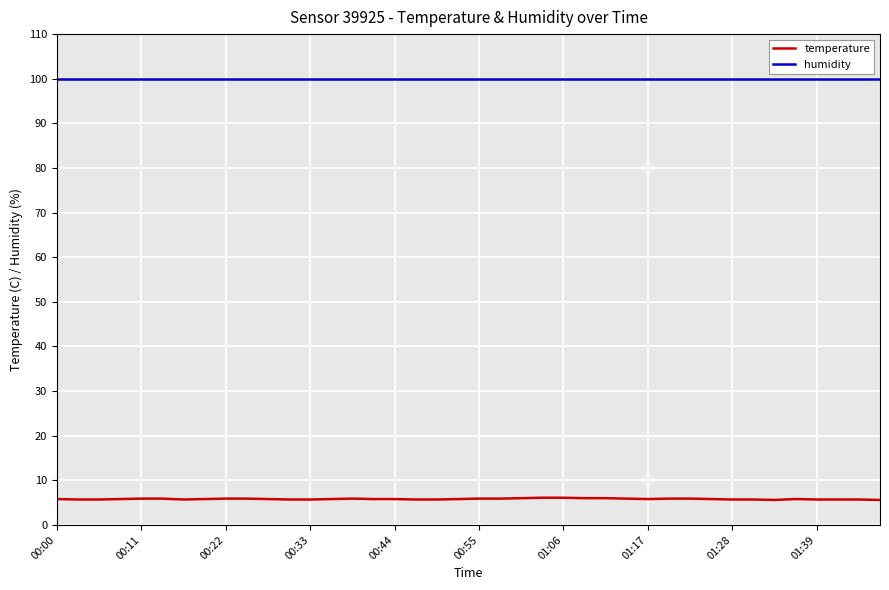

What are all the series names shown in the legend?

temperature, humidity